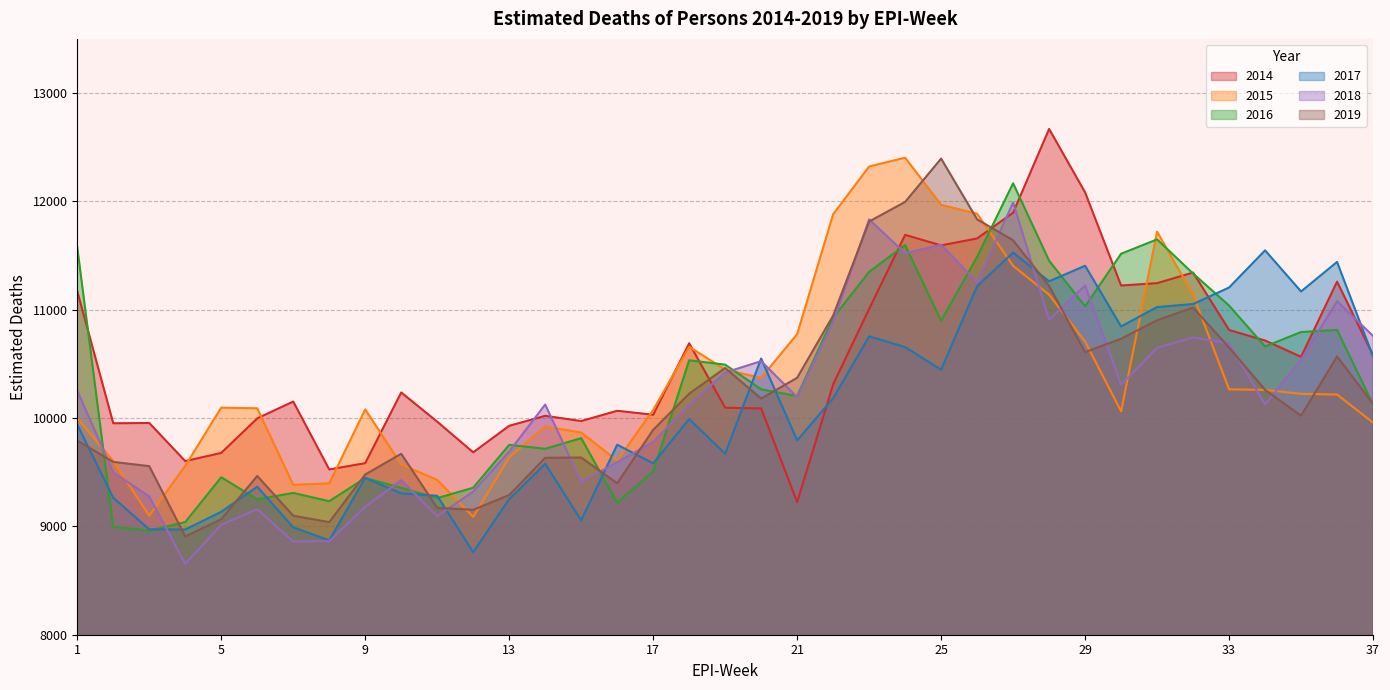

Which series ends up on top after the final intersection of 2019 and 2015?

2019